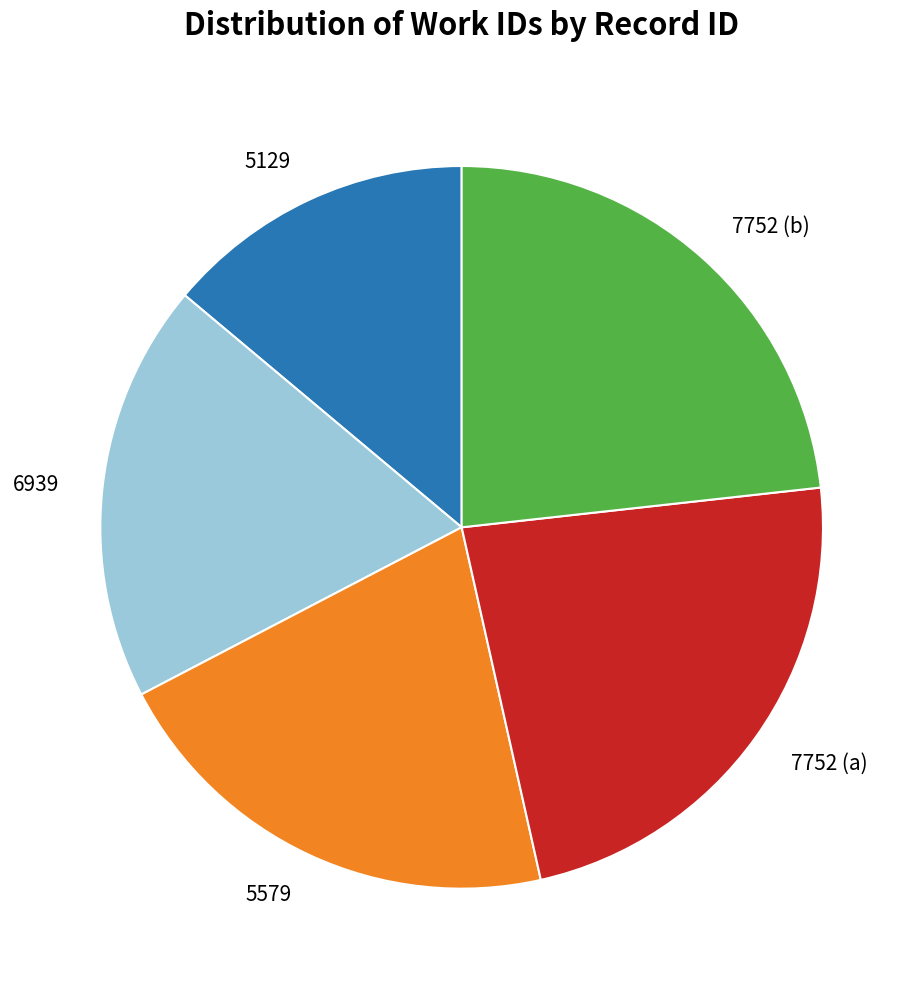

Does 7752 (b) represent more than half of the total?

No